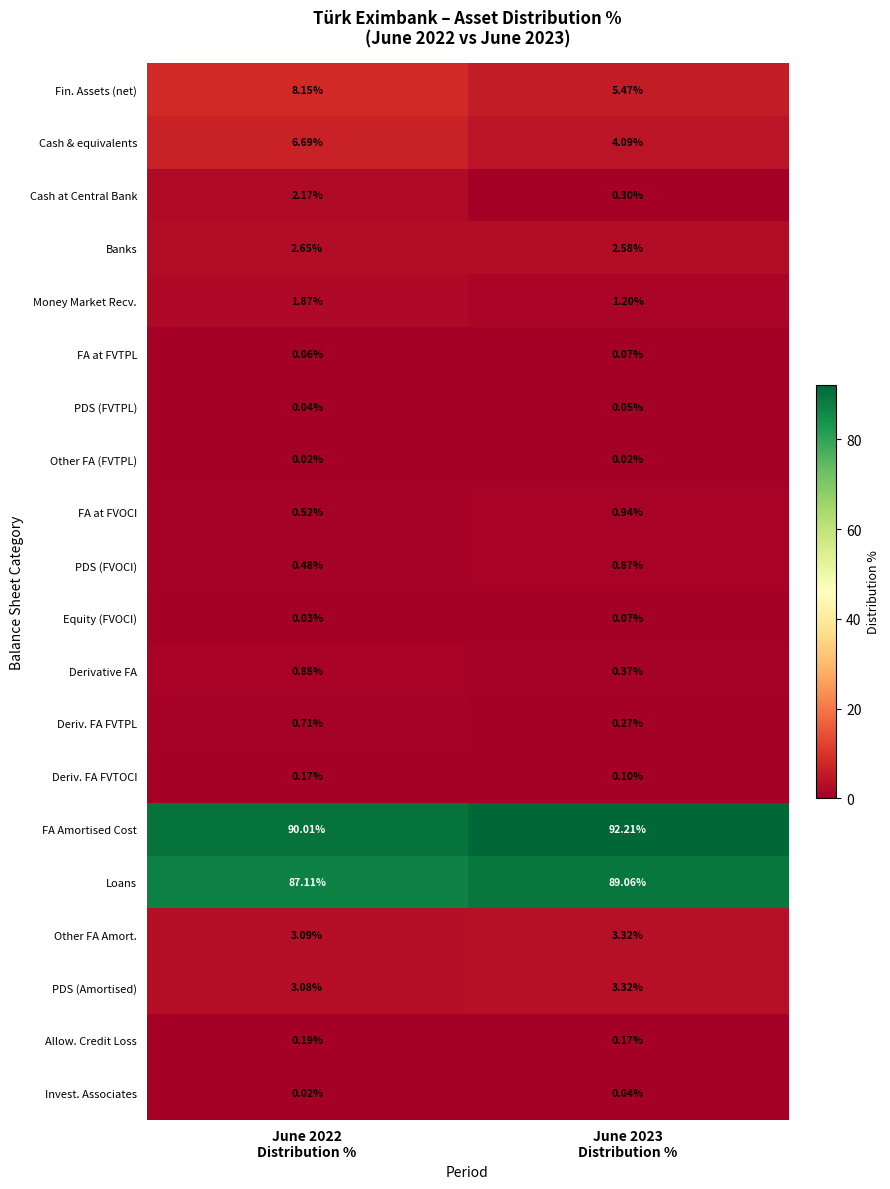

Which series has the largest total across all categories?

FA Amortised Cost